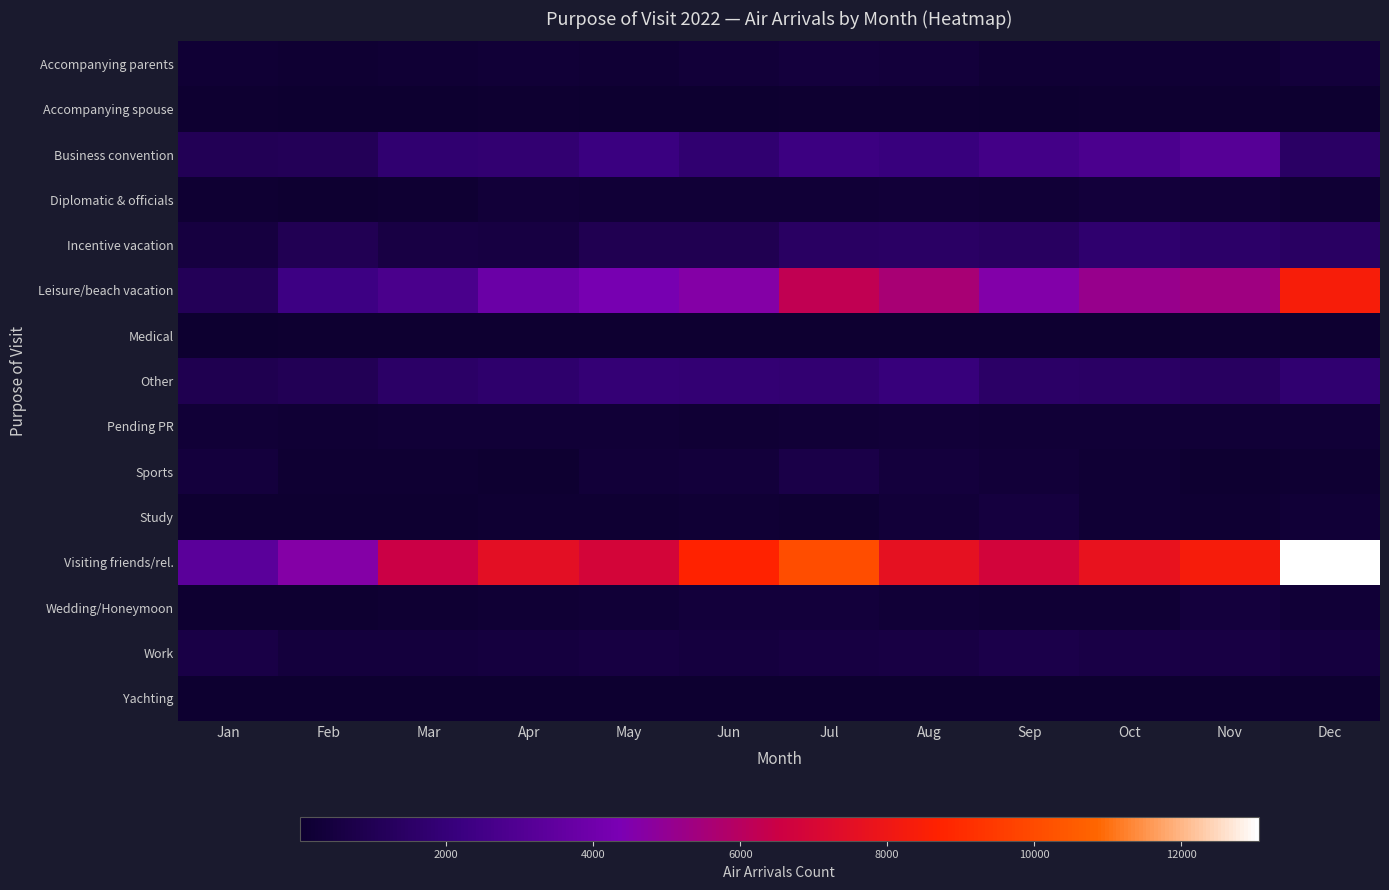

Which series has the largest total across all categories?

Visiting friends/rel.